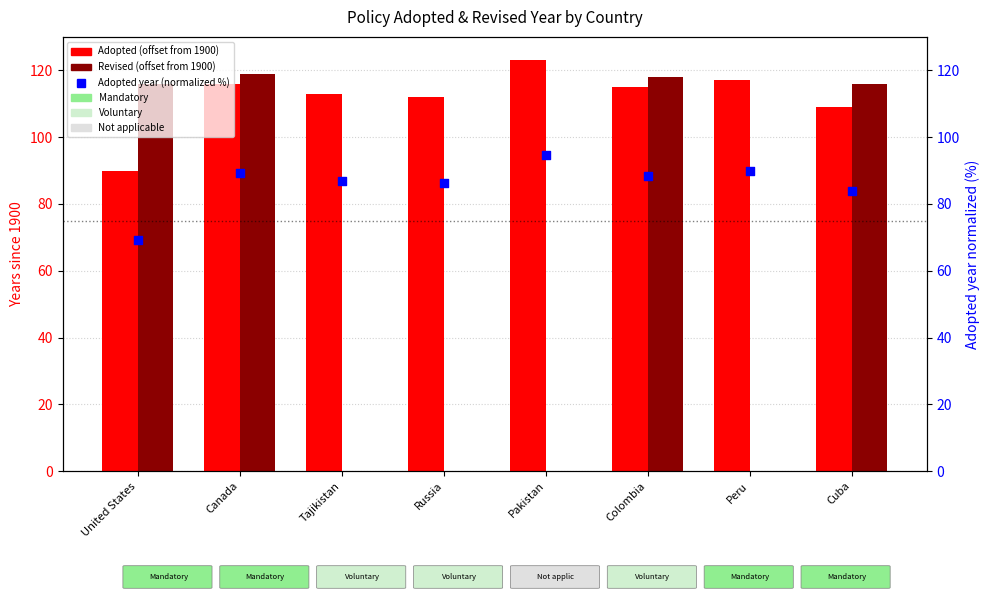

Which series has the widest spread of Y values?

Revised (offset from 1900)